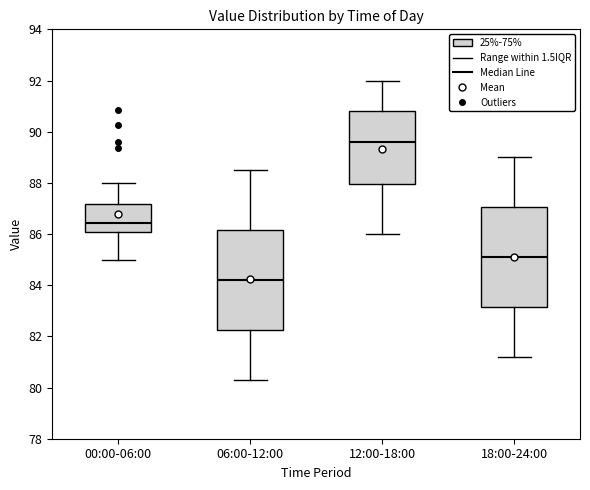

Where is the lower edge of the box for 06:00-12:00 on the y-axis? The values are not printed on the chart, so give them approximately, as read against the axis.

82.2